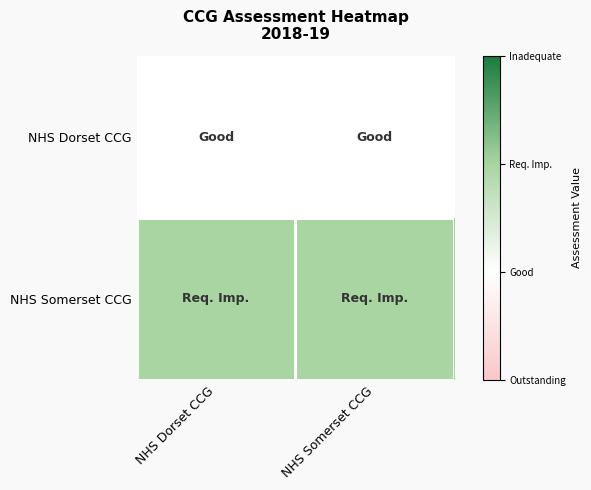

What is the minimum value shown in the chart?

2